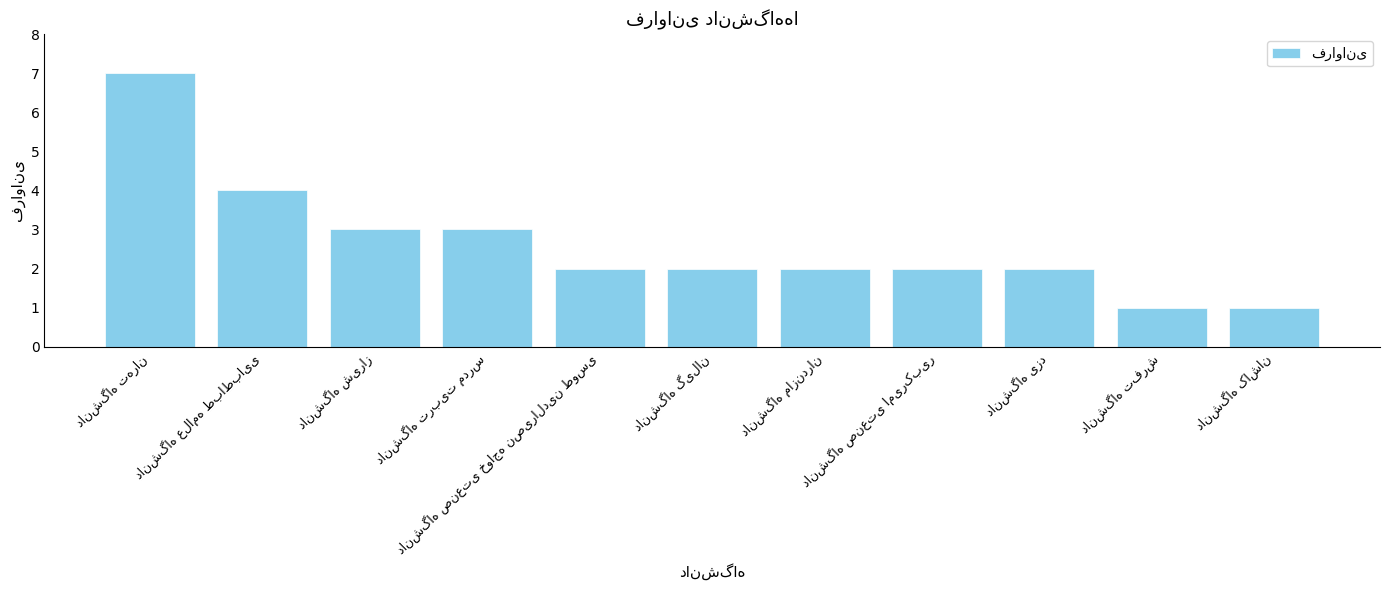

How many data points does each series have?

11